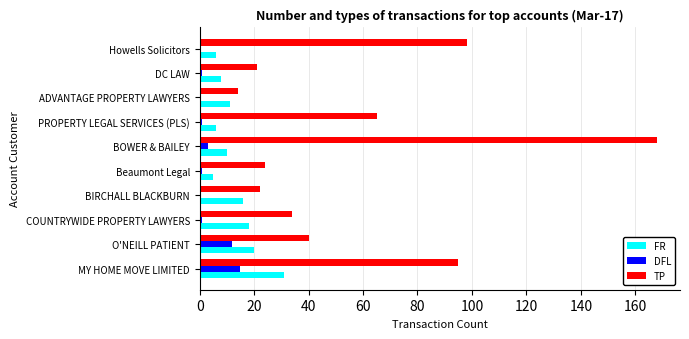

Between PROPERTY LEGAL SERVICES (PLS) and Howells Solicitors, which series saw the biggest shift?

TP